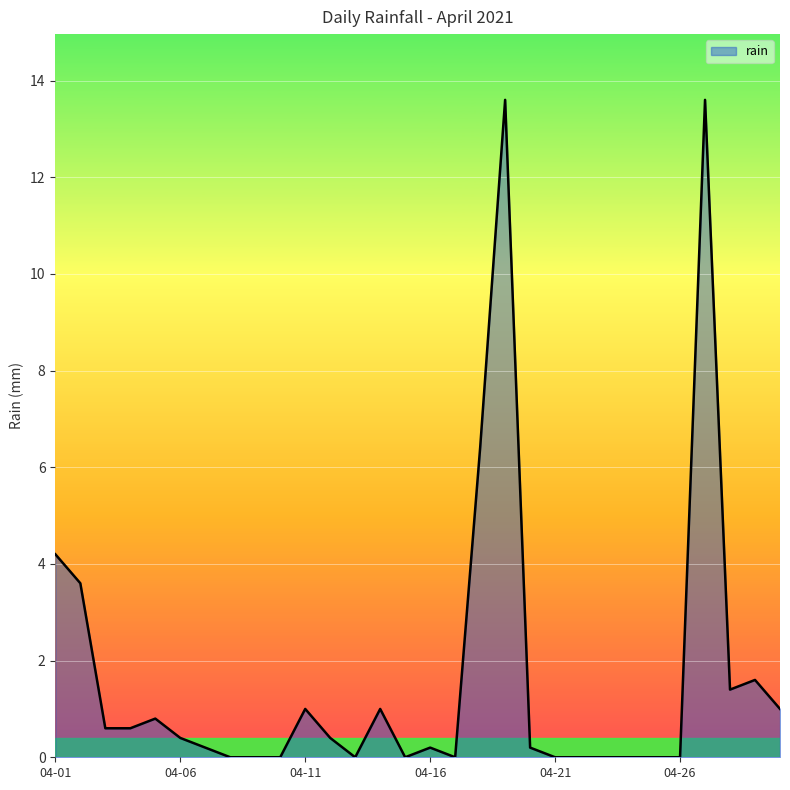

What is the greatest value displayed?

13.6